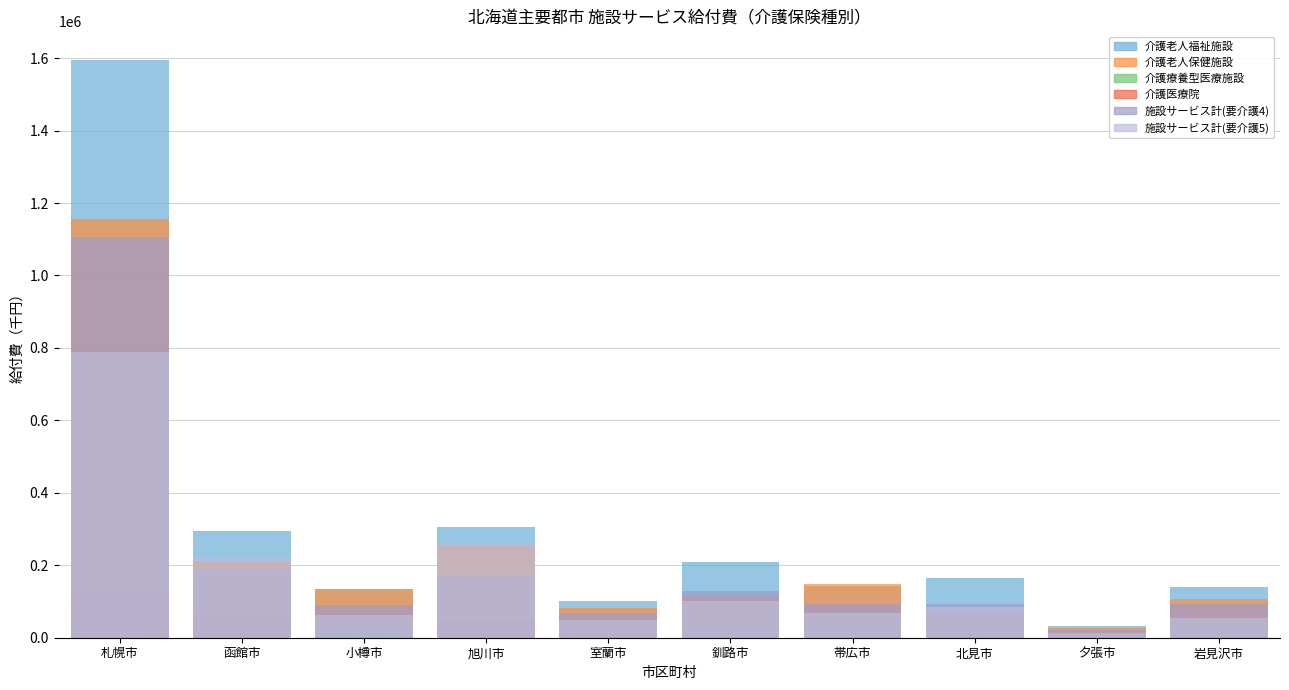

The value of 介護医療院 at 帯広市 is 414.7. True or false?

True